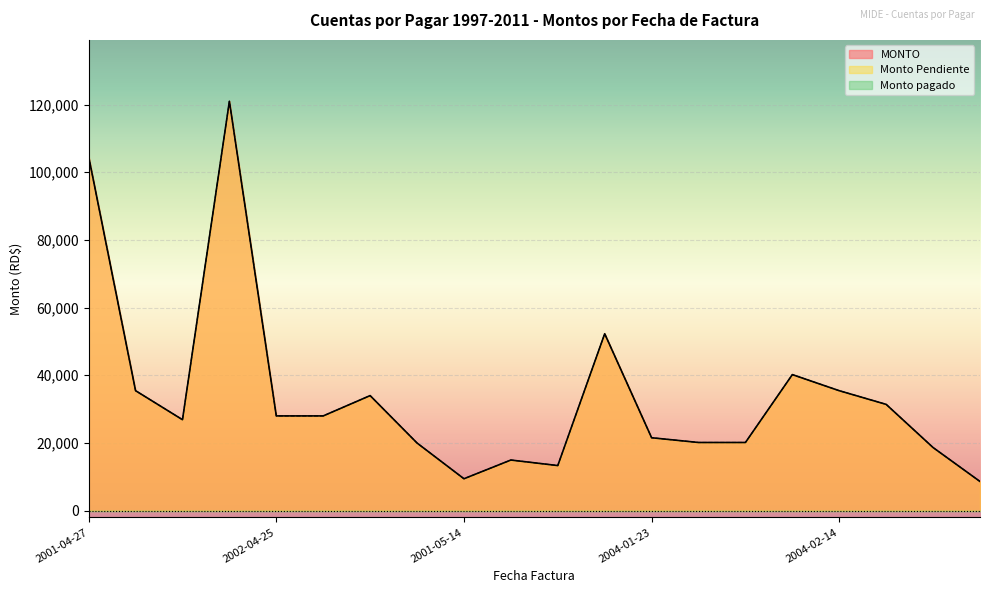

How many interior local valleys does the Monto Pendiente series have?

3